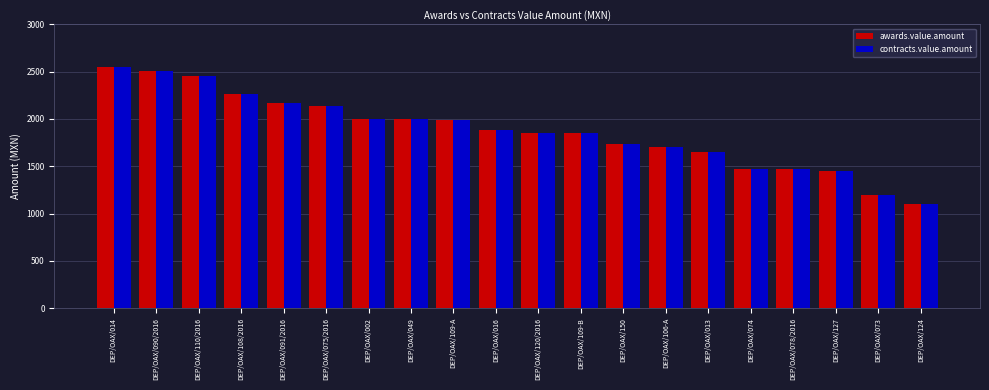

What is the smallest value displayed?

1100.0